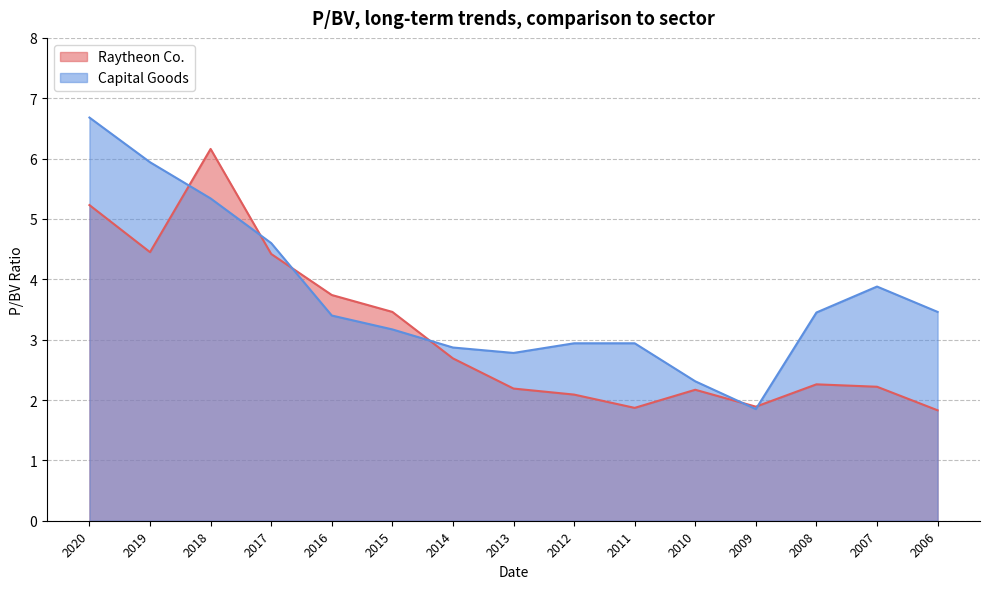

List the labels in order of Capital Goods value, largest first.

2020, 2019, 2018, 2017, 2007, 2006, 2008, 2016, 2015, 2012, 2011, 2014, 2013, 2010, 2009